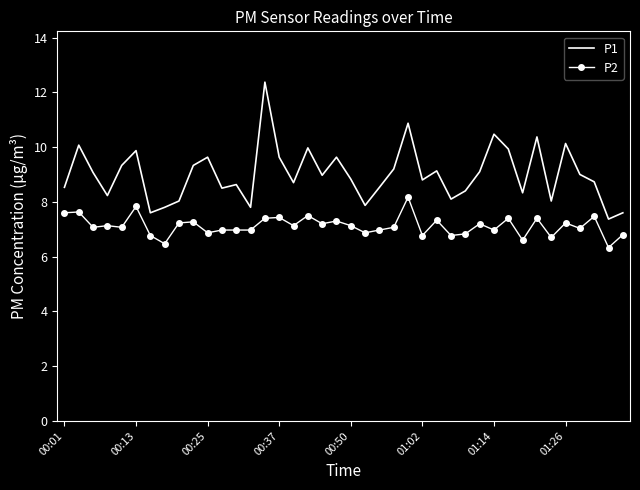

True or false: P2 has more than 1 interior local peaks.

True